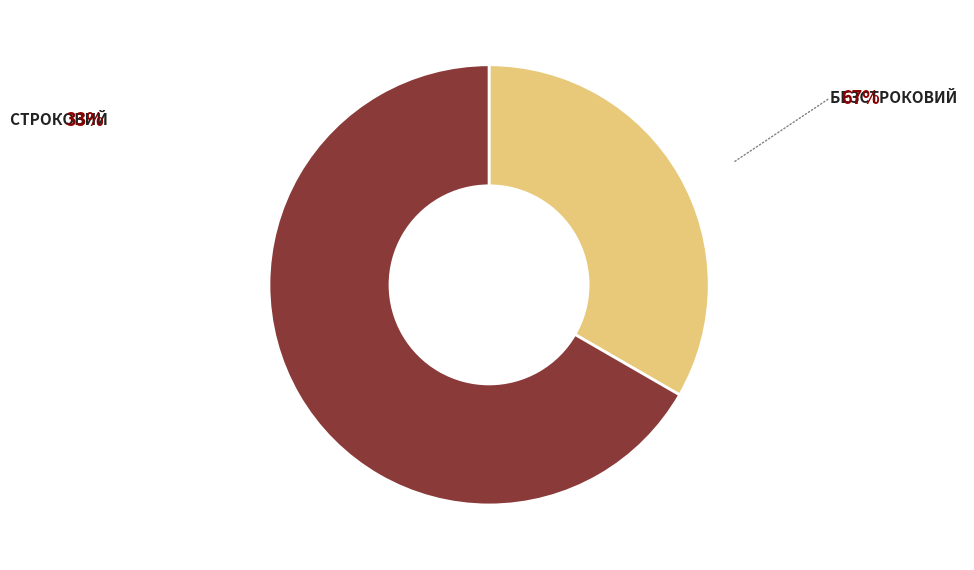

Which slice is the largest?

Безстроковий